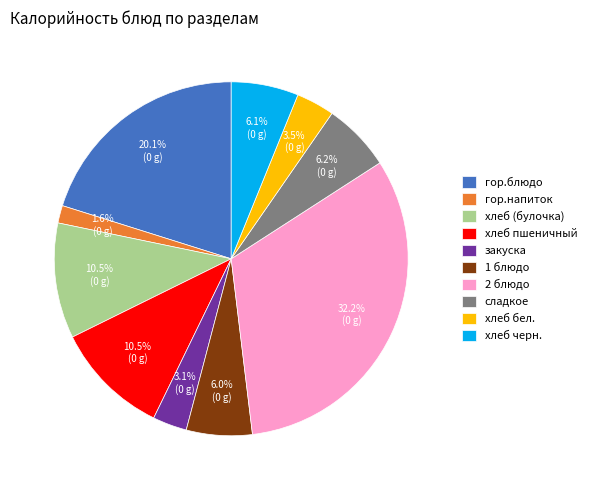

How many slices are in this pie chart?

10